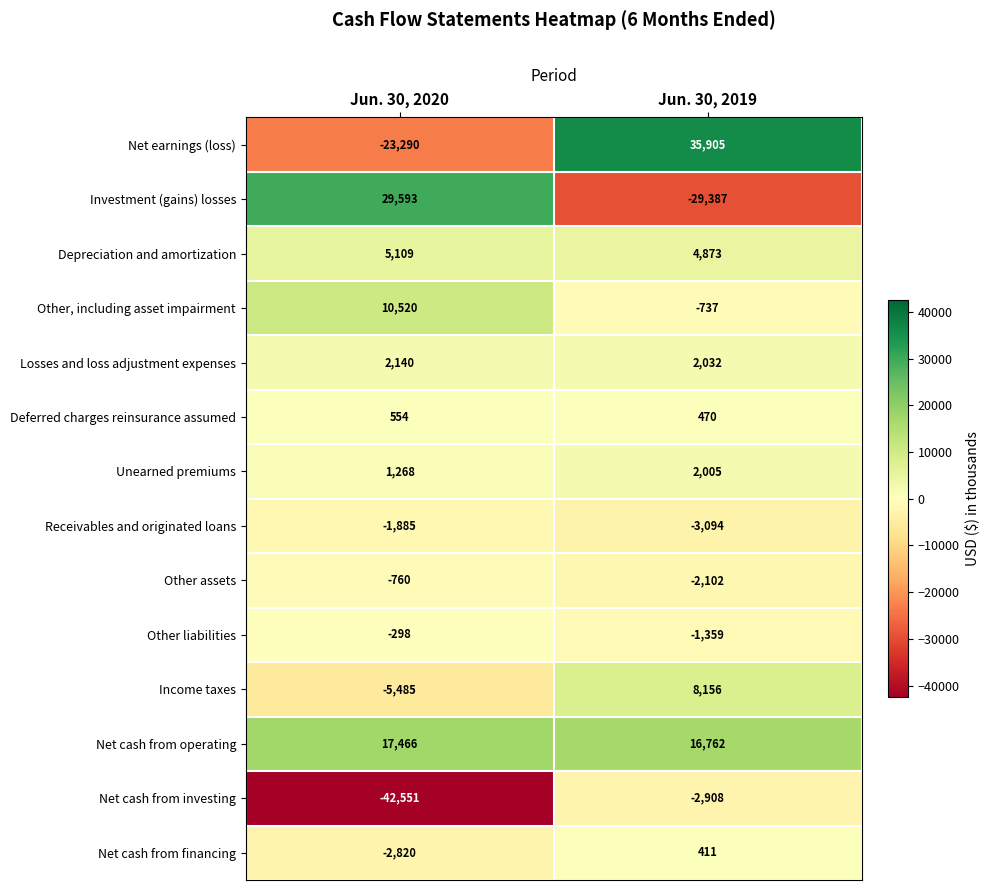

What is the average value of the Depreciation and amortization series?

4991